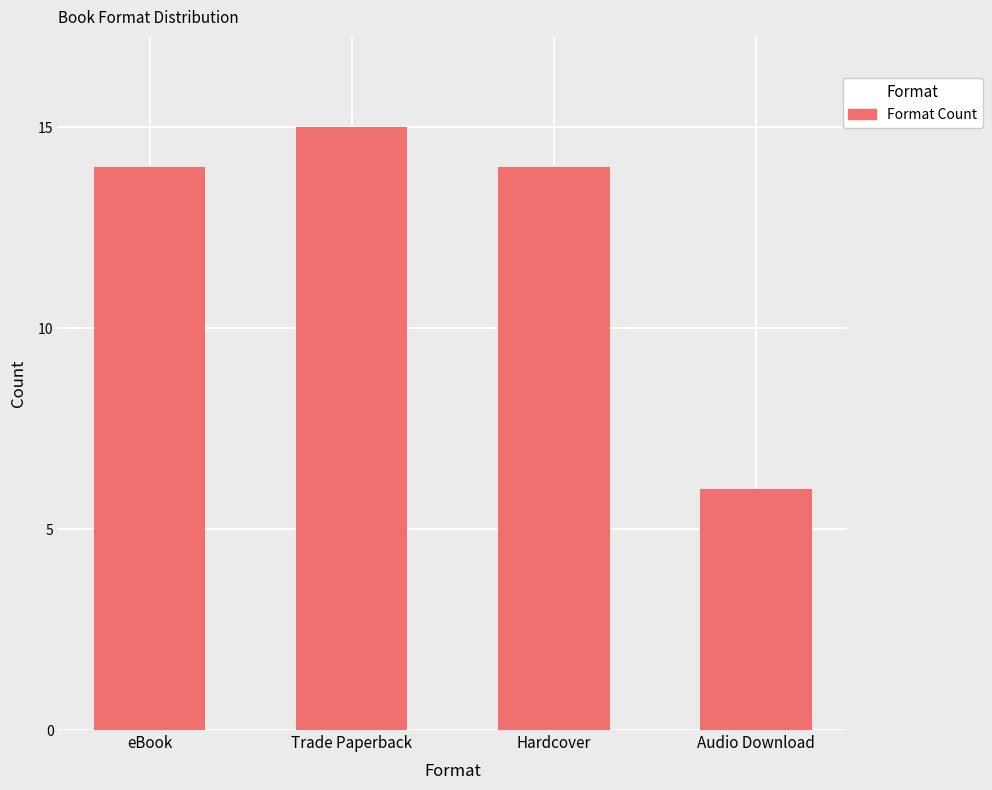

What is the minimum value shown in the chart?

6